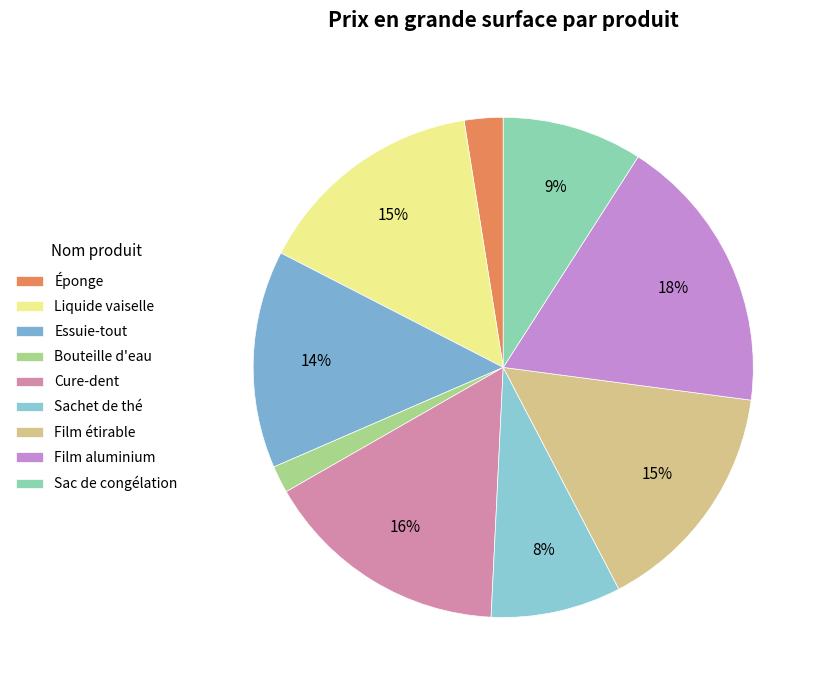

To the nearest percent, what percentage of the pie is Film aluminium?

18%